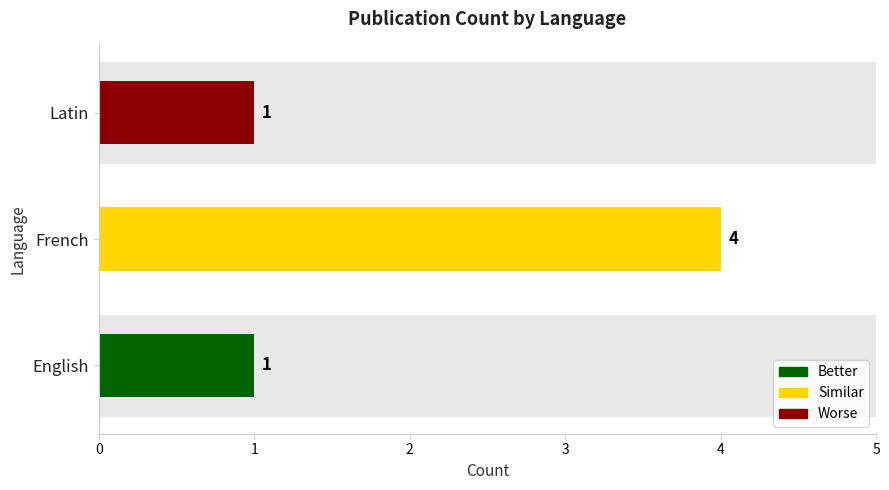

How many categories are shown in the chart?

3